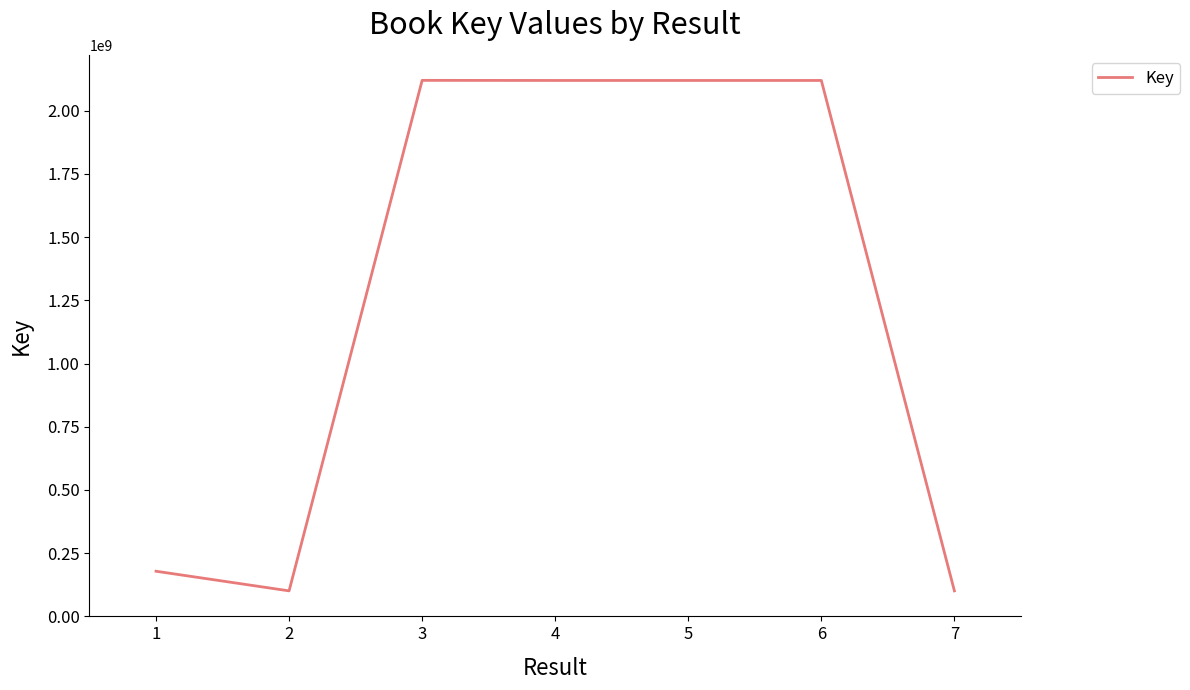

At which category does the data reach its first local valley?

2